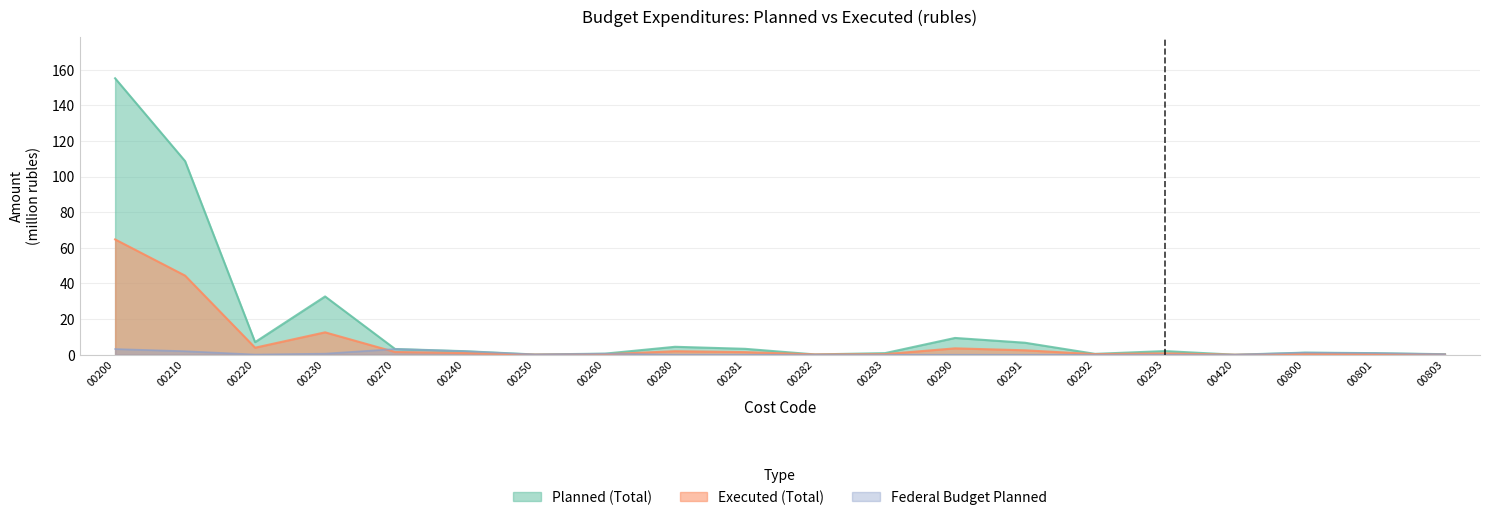

Which series has the largest range (max minus min)?

Planned (Total)